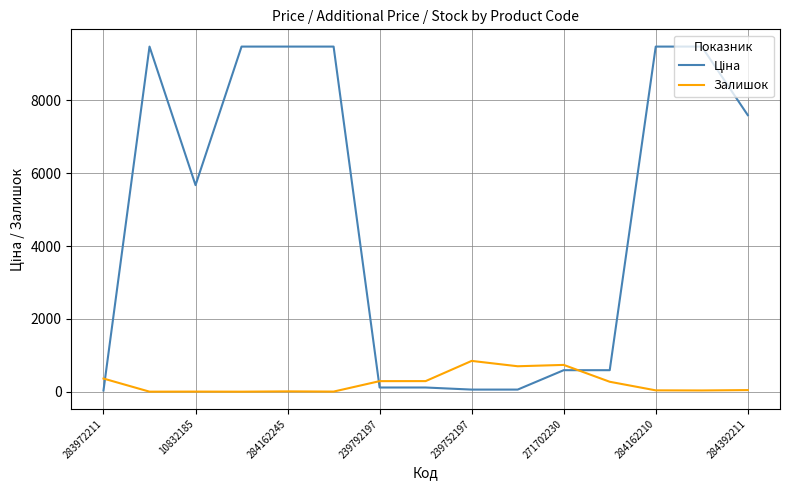

How many lines are shown in the chart?

2